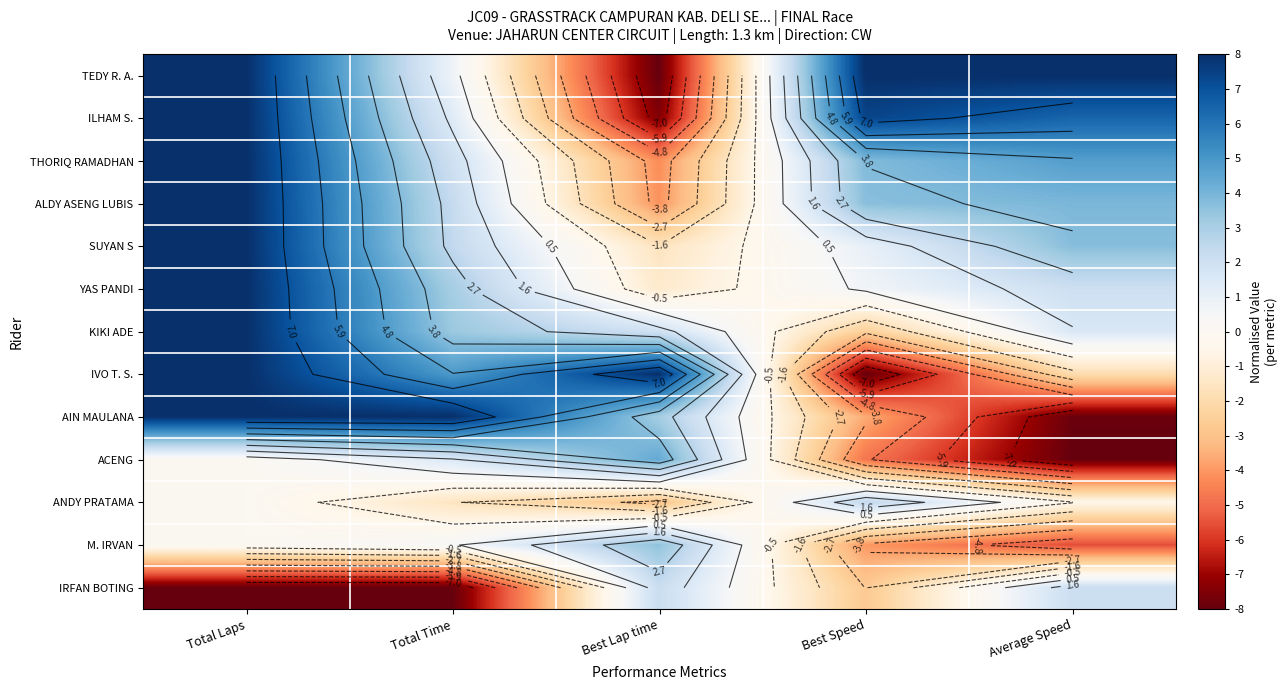

What is the difference between the maximum and minimum values in the AIN MAULANA series?

15.9